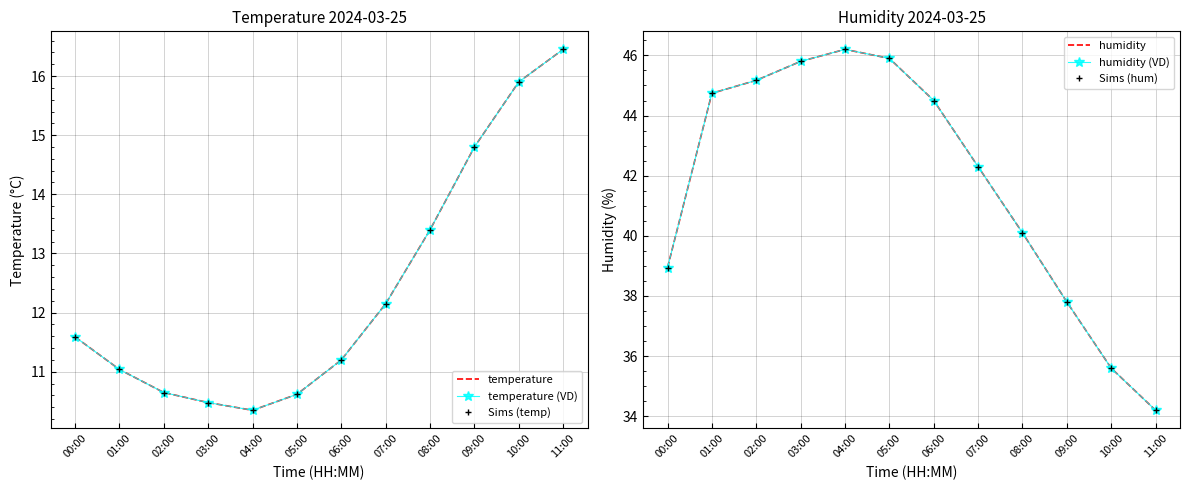

What is the approximate value of humidity (VD) at 02:00?

45.2